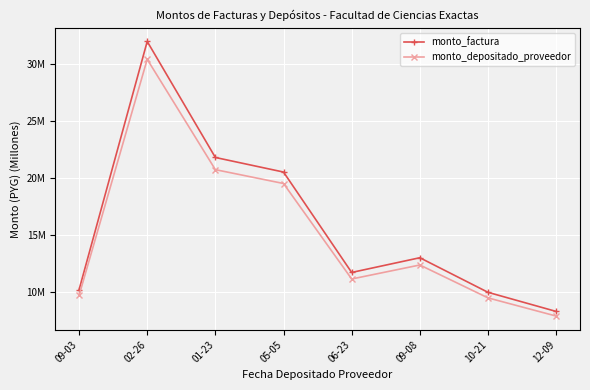

At which category is the sum across all series the highest?

02-26